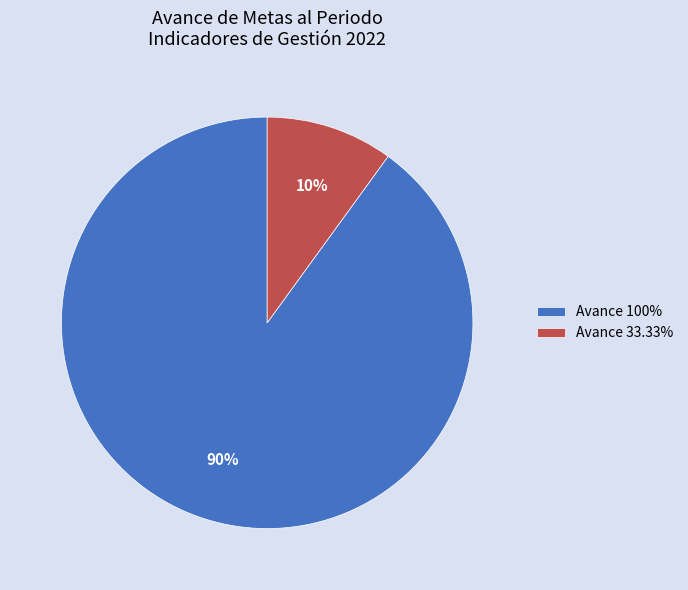

Does any single category account for the majority?

Yes